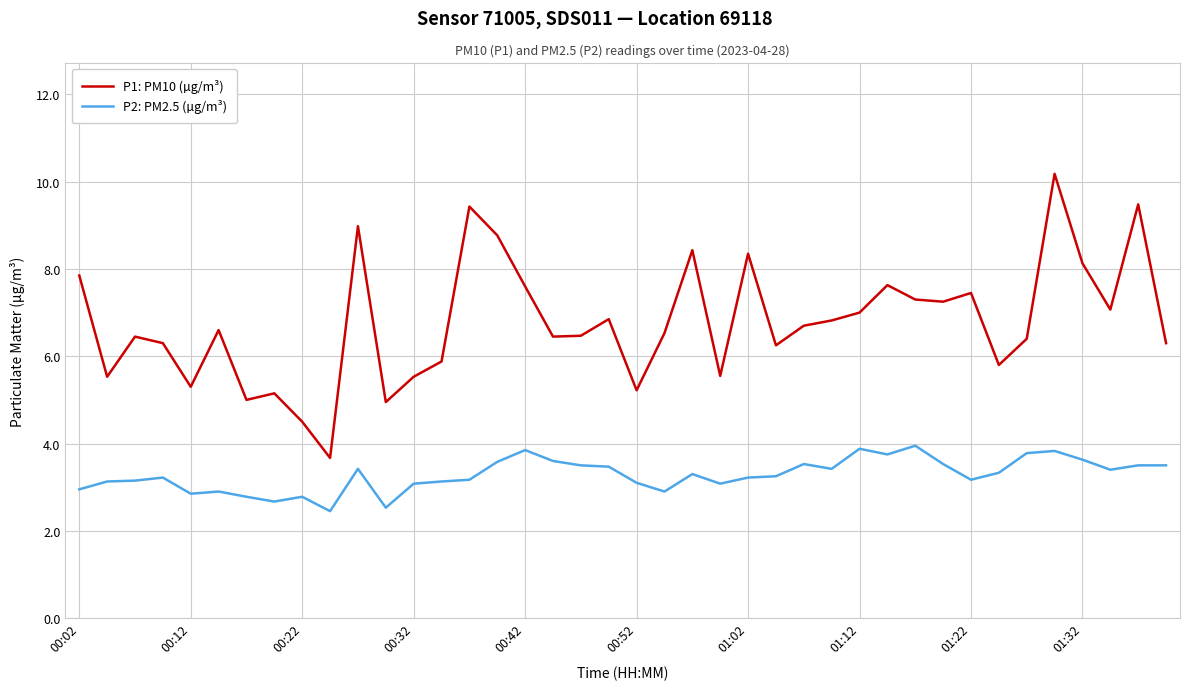

What is the difference between the maximum and minimum values in the P1: PM10 (µg/m³) series?

6.5